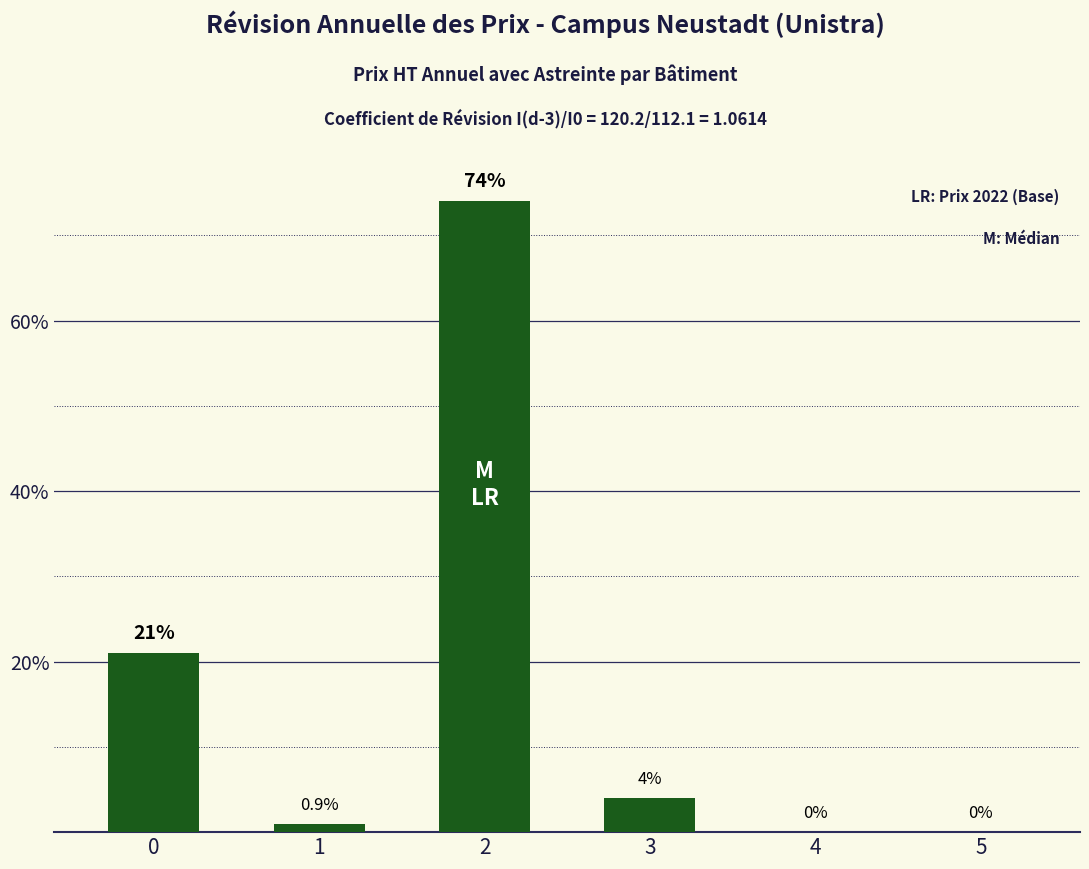

Which has a higher value, 1 or 2?

2